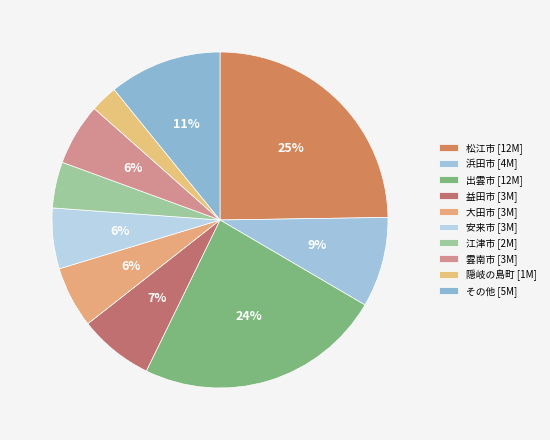

To the nearest percent, what percentage of the pie is 雲南市?

6%